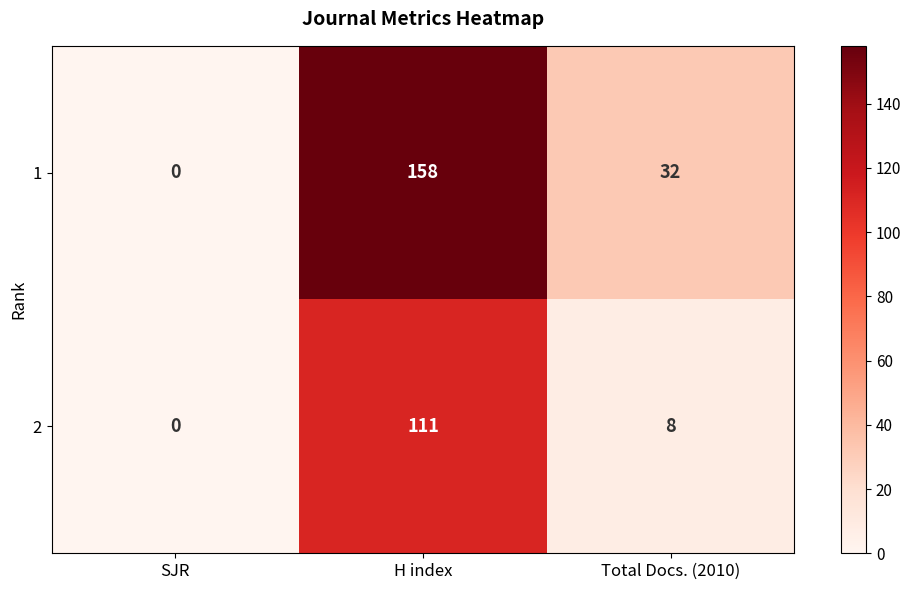

At which category is the sum across all series the highest?

H index